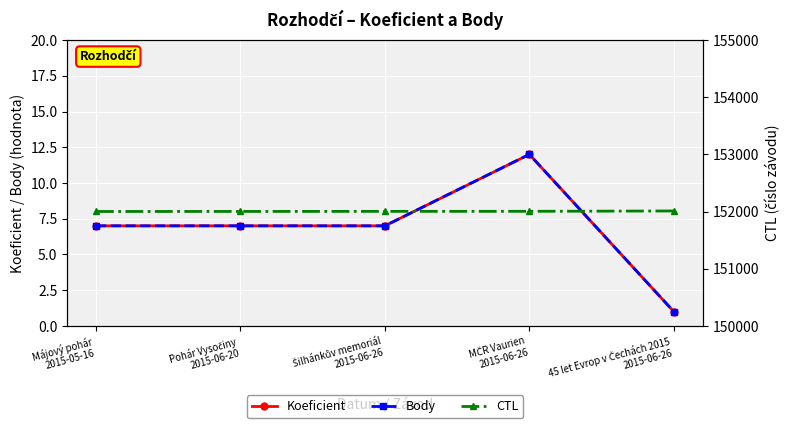

At which category does the chart reach its peak across all series?

45 let Evrop v Čechách 2015
2015-06-26